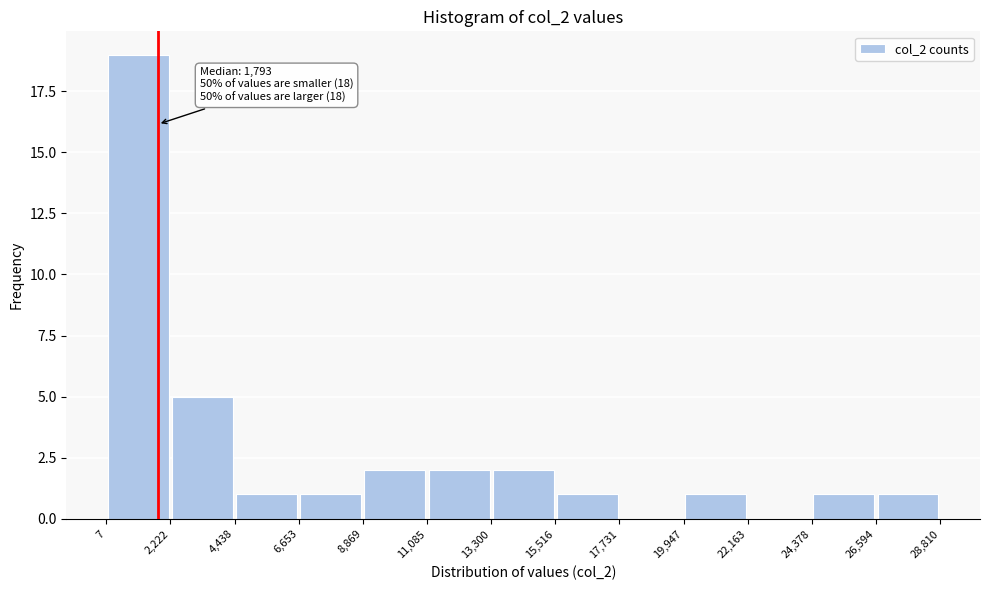

Which range on the x-axis has the tallest bar?

7 to 2,222